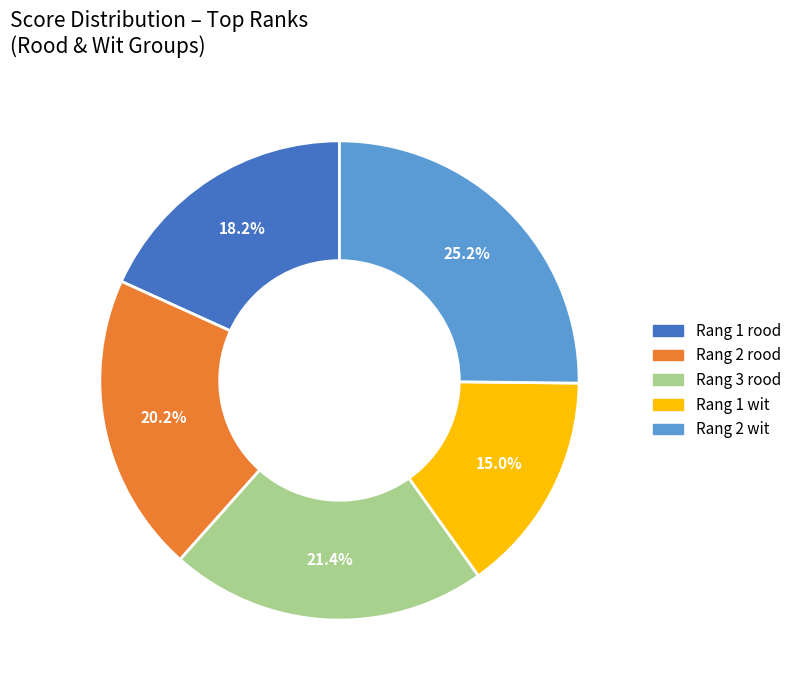

Approximately how many times larger is the value at Rang 2 rood compared to Rang 3 rood?

0.9